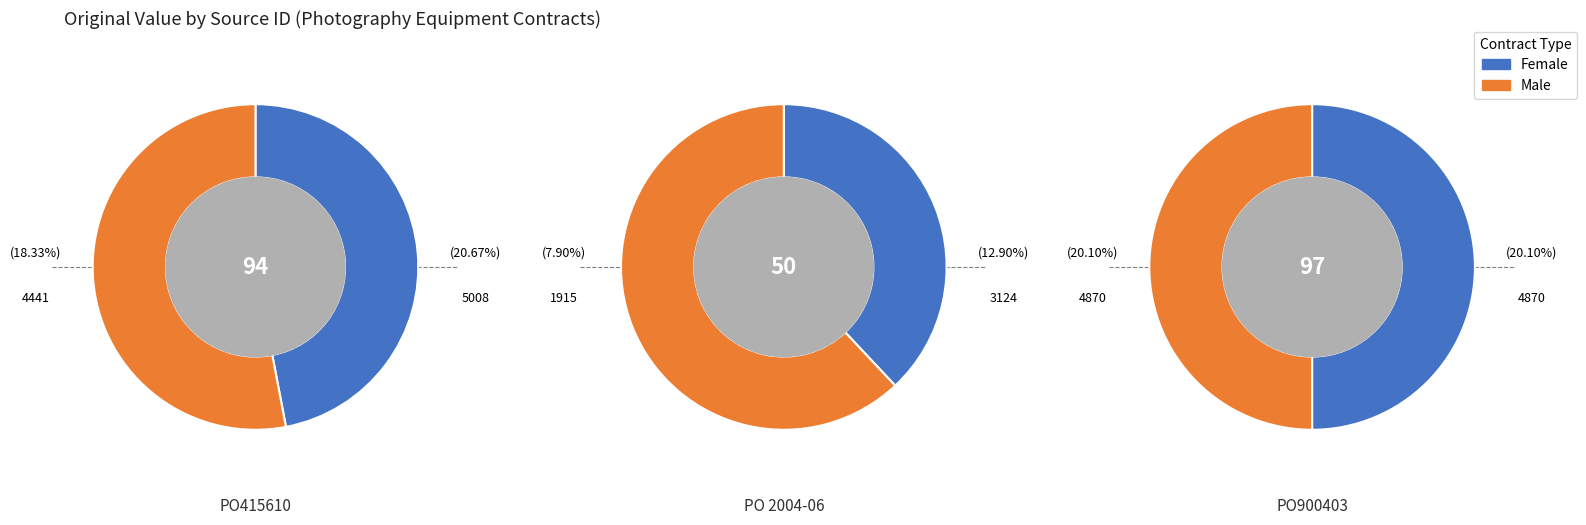

Is PO415610 the majority of the pie?

No